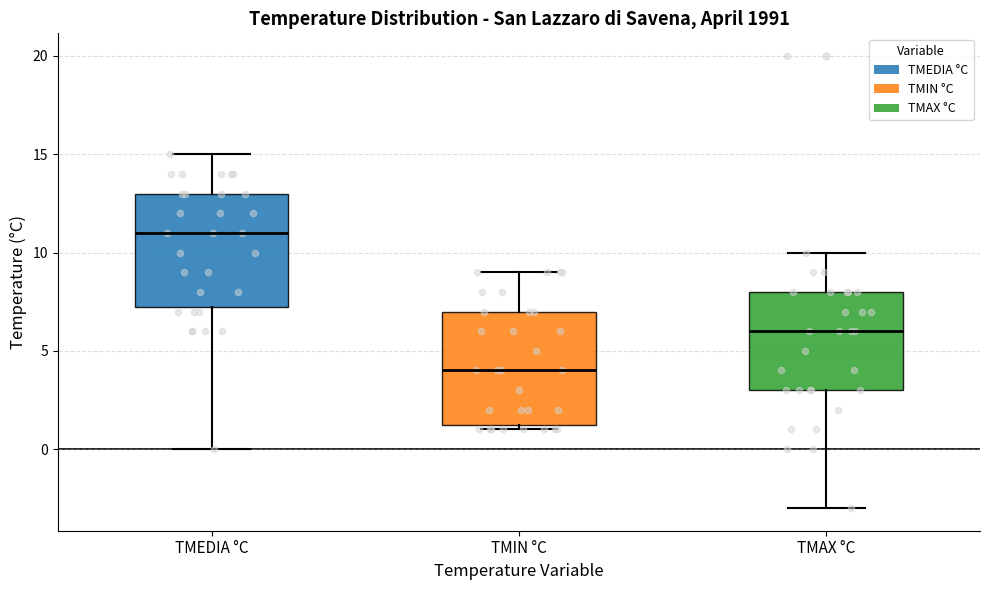

Reading left to right, transcribe this box plot: for each box, give where its median line is, the range the box spans, and where its two whiskers end, as read against the y-axis. The values are not printed on the chart, so give them approximately, as read against the axis.

TMEDIA °C: median 11.0, box 7.5 to 13.0, whiskers 0.0 to 15.0
TMIN °C: median 4.0, box 1.5 to 7.0, whiskers 1.0 to 9.0
TMAX °C: median 6.0, box 3.0 to 8.0, whiskers -3.0 to 10.0